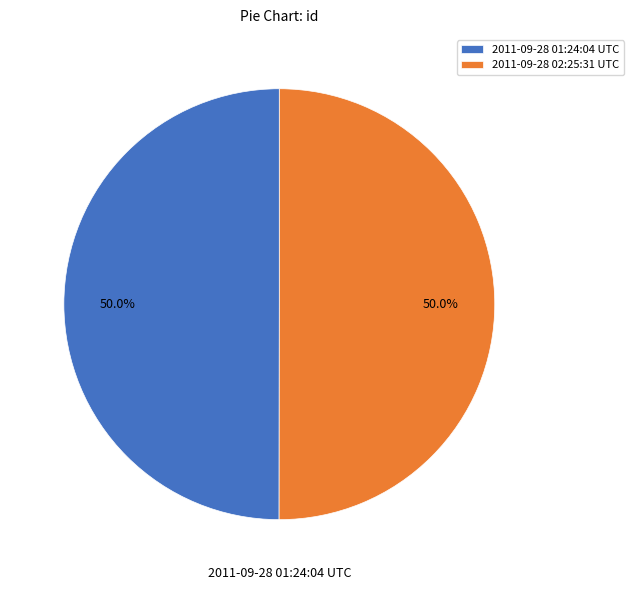

How much of the chart is everything except 2011-09-28 01:24:04 UTC?

50.0%